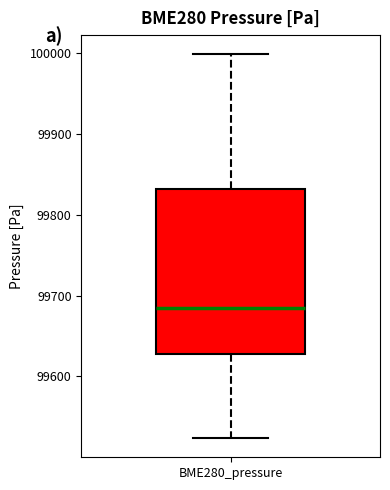

Where does the upper whisker of the box for BME280_pressure end on the y-axis? The values are not printed on the chart, so give them approximately, as read against the axis.

100000